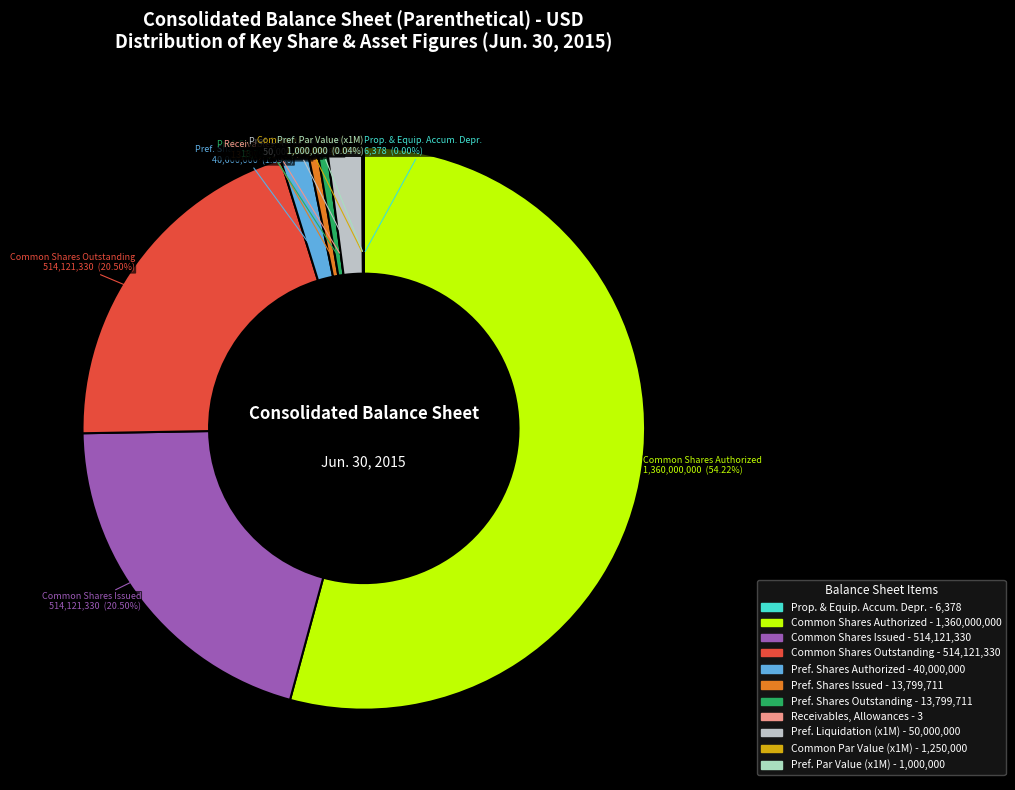

To the nearest percent, what percentage of the pie is Common shares, outstanding?

21%